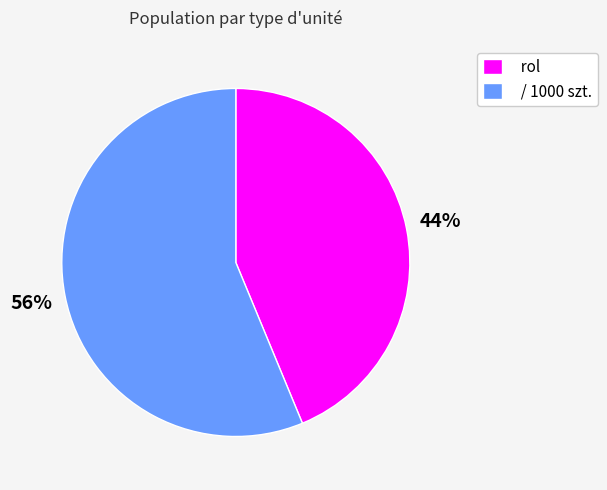

Is the sum of rol and / 1000 szt. greater than half?

Yes